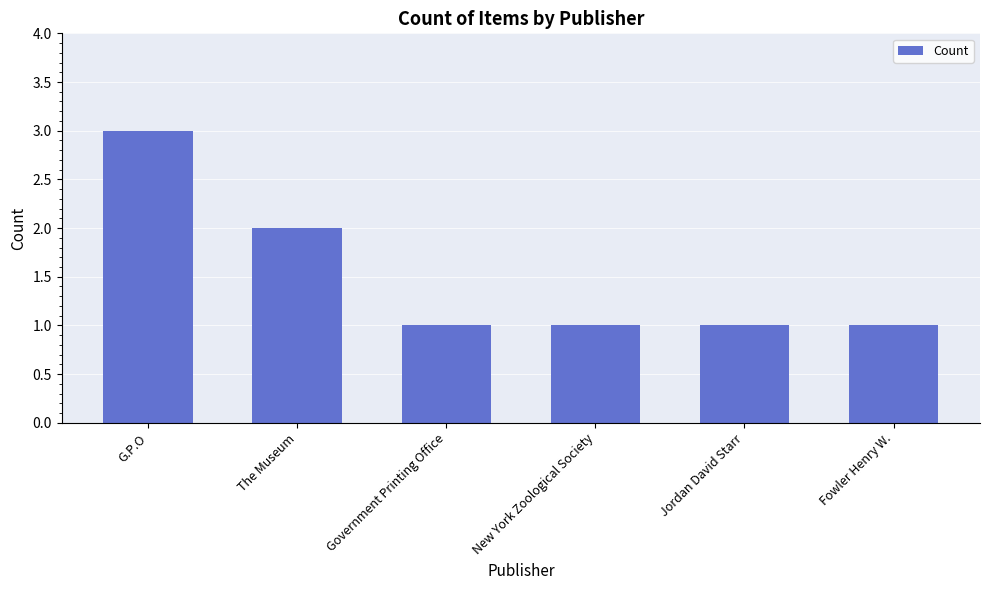

Reading left to right, what are all the values shown in this chart?

G.P.O=3	The Museum=2	Government Printing Office=1	New York Zoological Society=1	Jordan David Starr=1	Fowler Henry W.=1